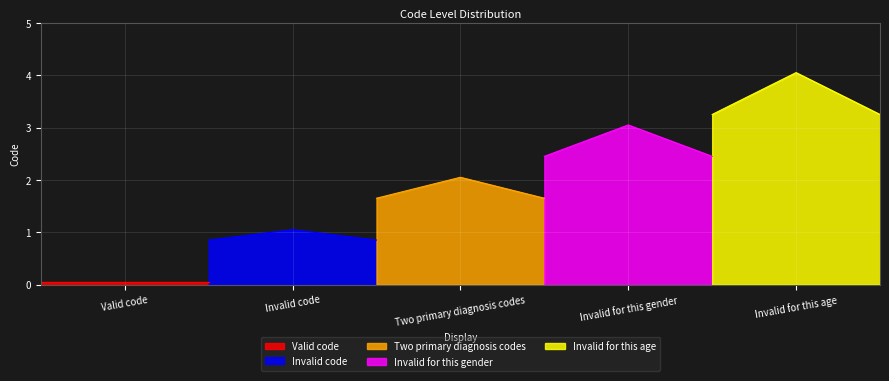

At which label does the data first exceed 2?

Invalid for this gender